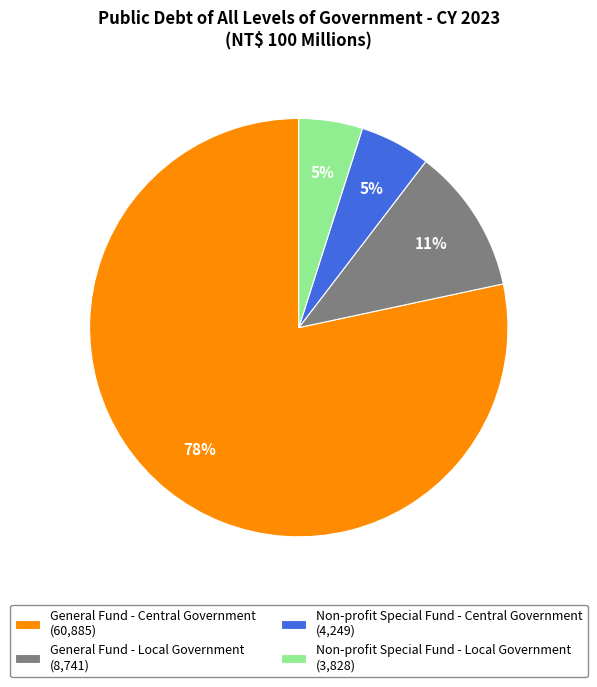

Which has a higher value, General Fund - Local Government or Non-profit Special Fund - Central Government?

General Fund - Local Government